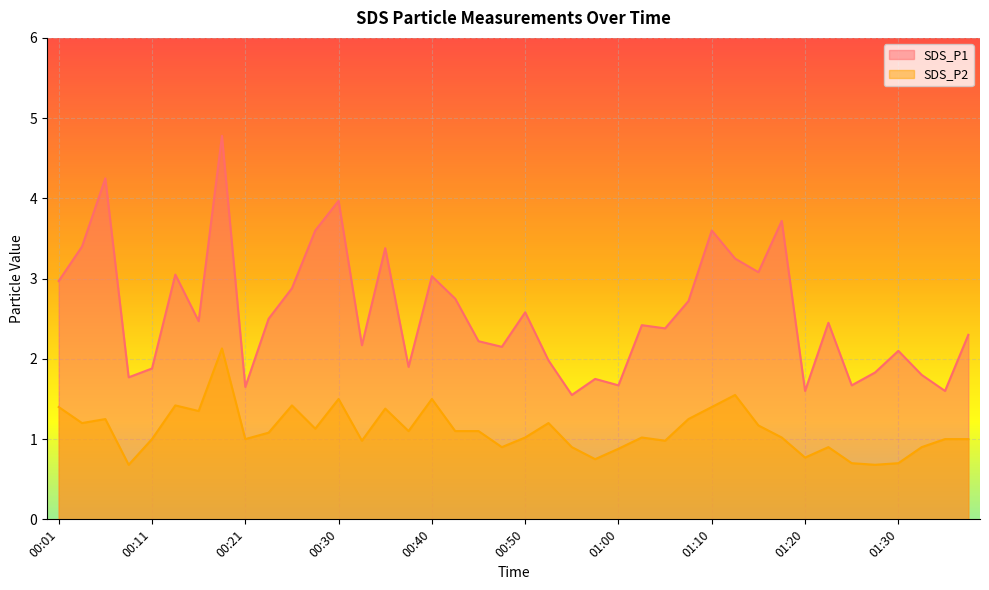

Does the chart display data point markers on the line(s)?

No